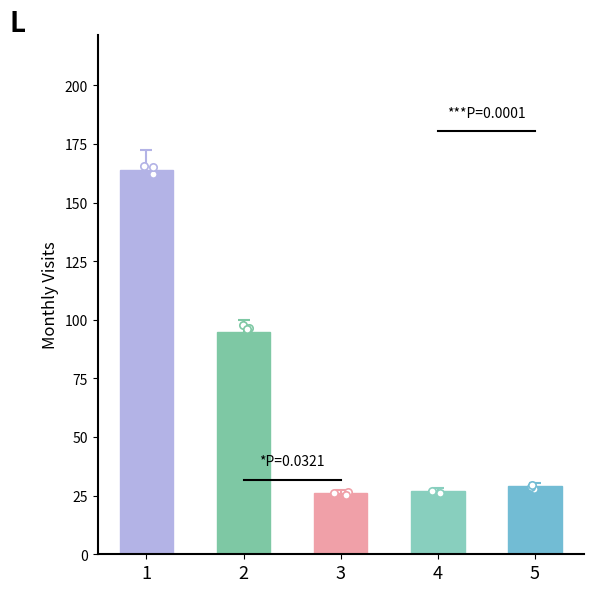

Approximately how many times larger is the value at 5 compared to 3?

1.1